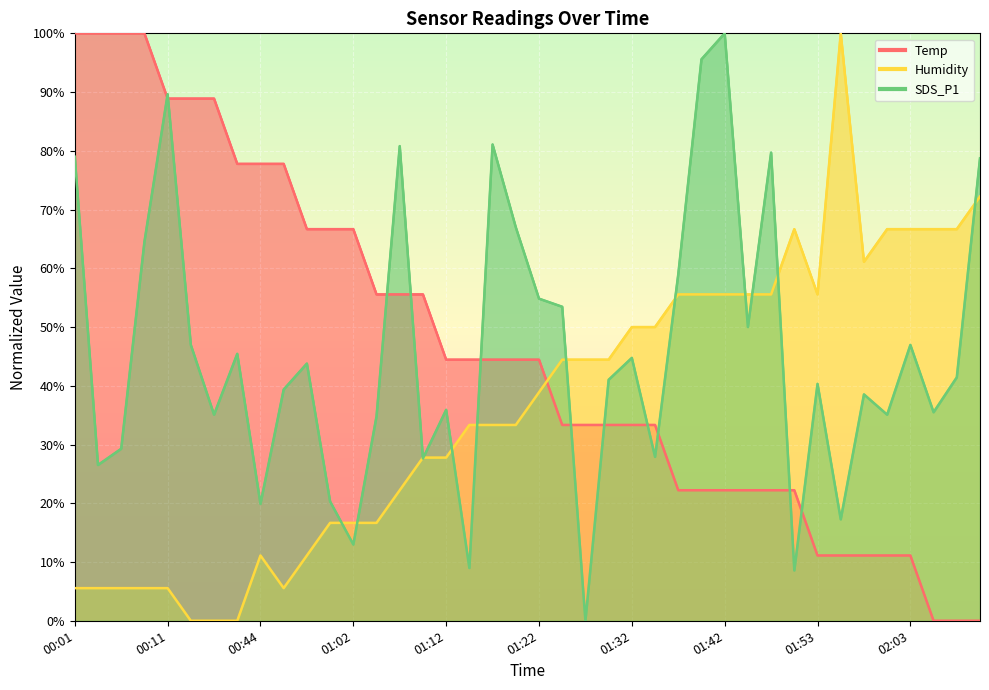

At which category does the chart reach its peak across all series?

01:42